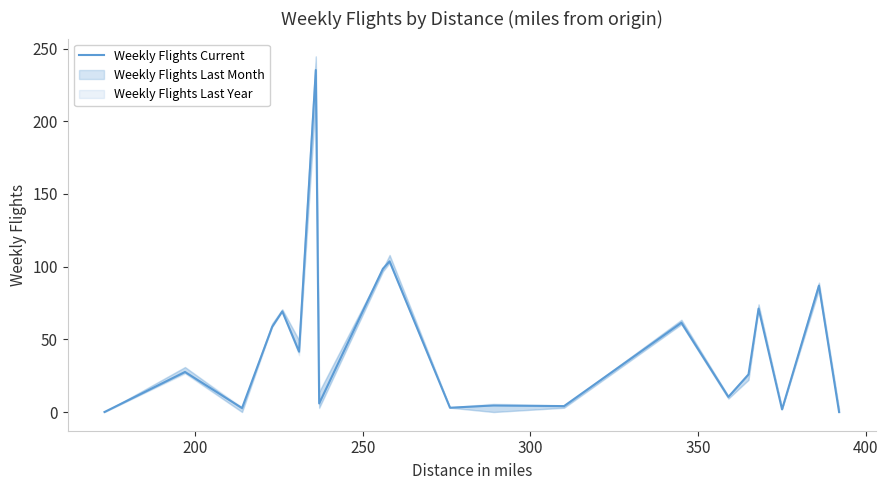

What is the maximum value for Weekly Flights Current?

235.3